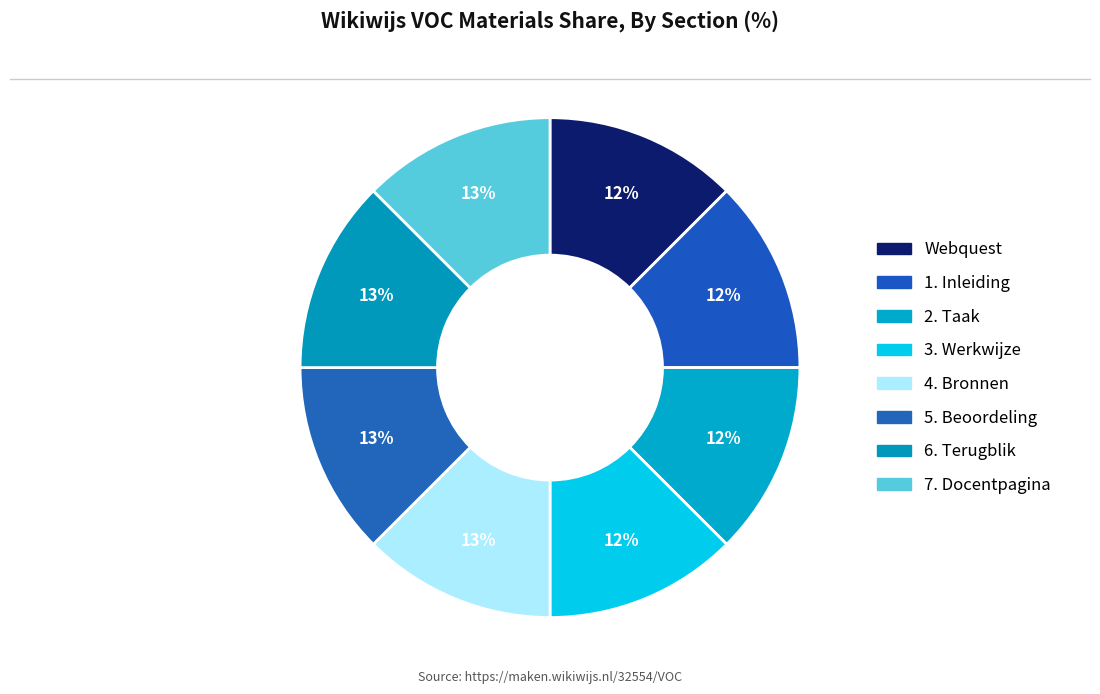

Between 4. Bronnen and 6. Terugblik, which is larger?

6. Terugblik